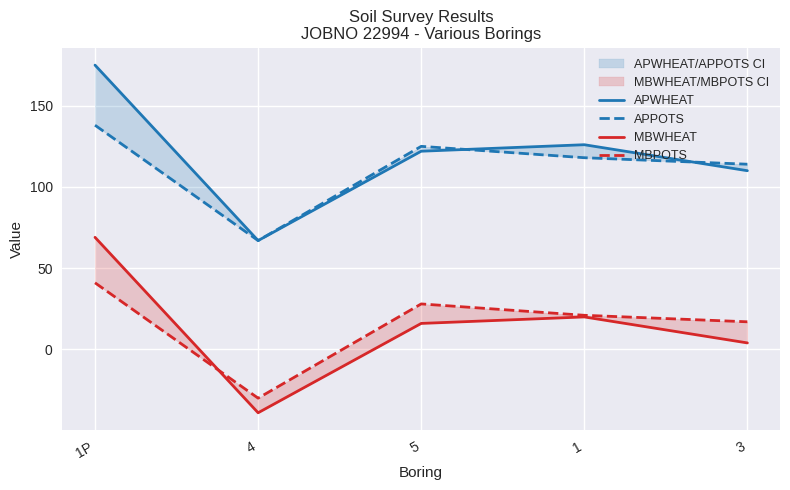

What is the difference between the maximum and minimum values in the APWHEAT series?

108